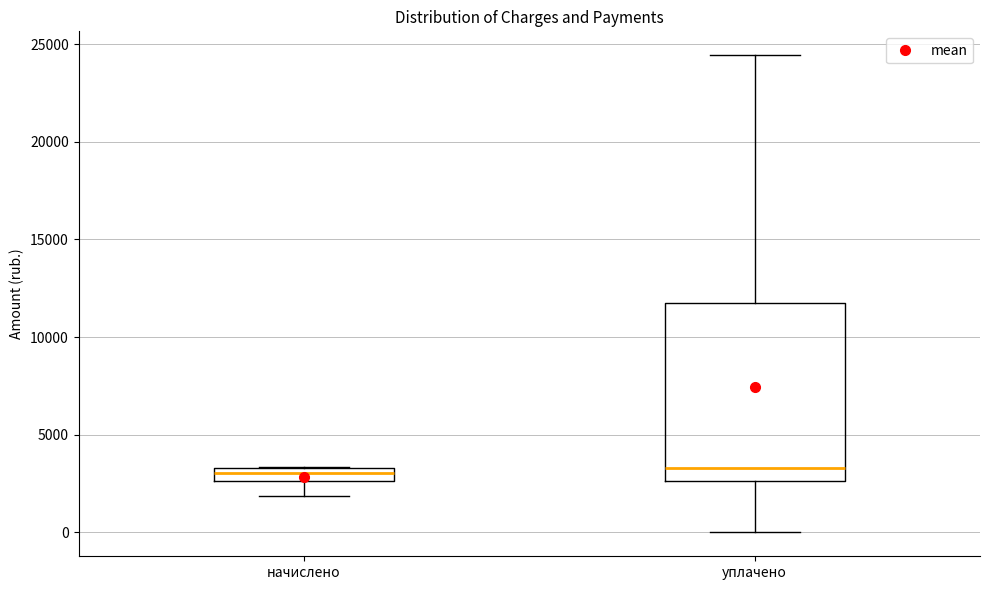

Where does the median line of the box for начислено sit on the y-axis? The values are not printed on the chart, so give them approximately, as read against the axis.

3000